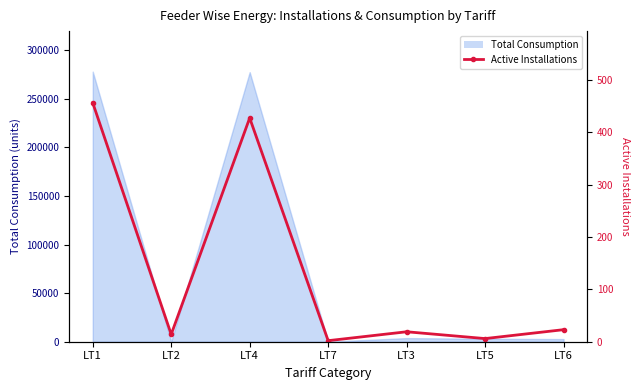

Where is the first local minimum?

LT2